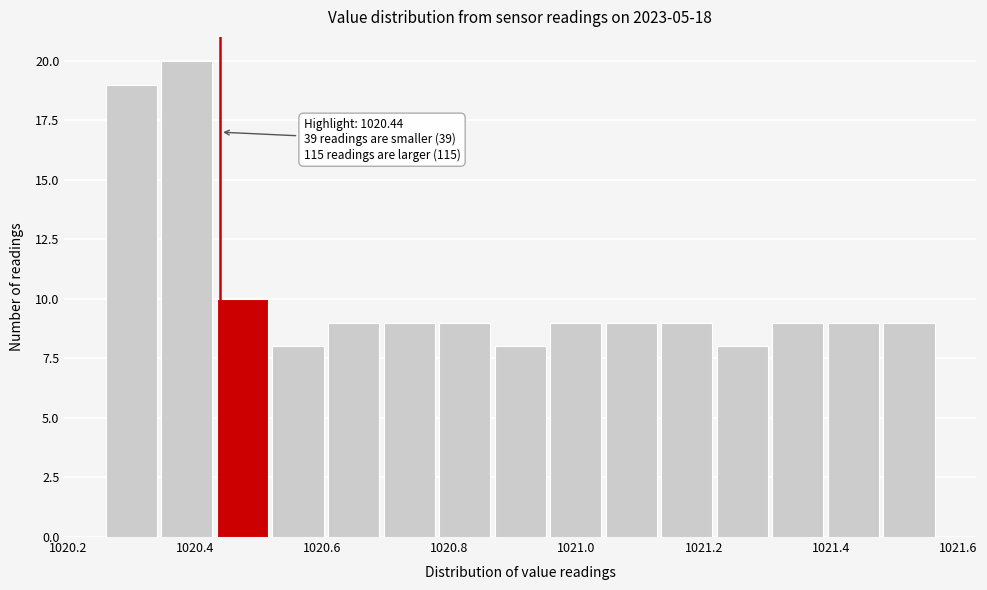

Which range on the x-axis has the tallest bar?

1020.34 to 1020.44